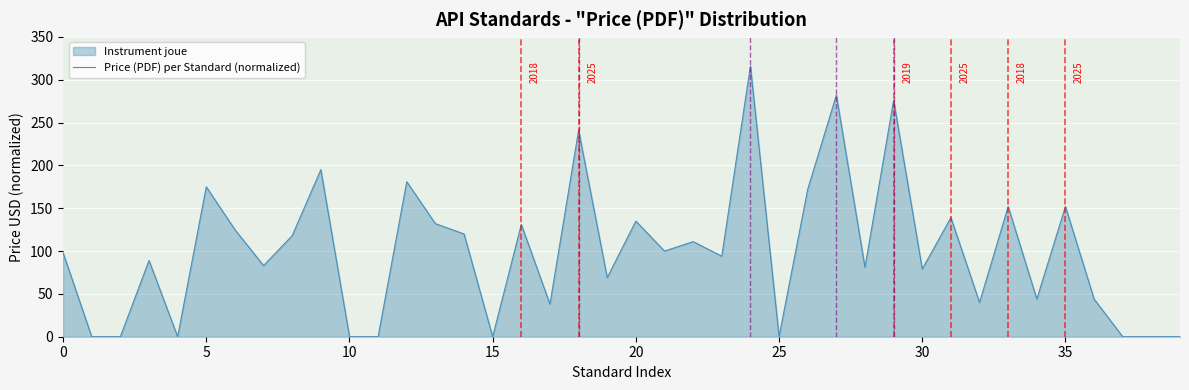

Reading left to right, extract all data points from this chart.

98	0	0	89	0	175	125	83	118	195	0	0	181	132	120	0	131	38	241	69	135	100	111	94	316	0	172	282	81	276	79	139	40	152	44	152	44	0	0	0